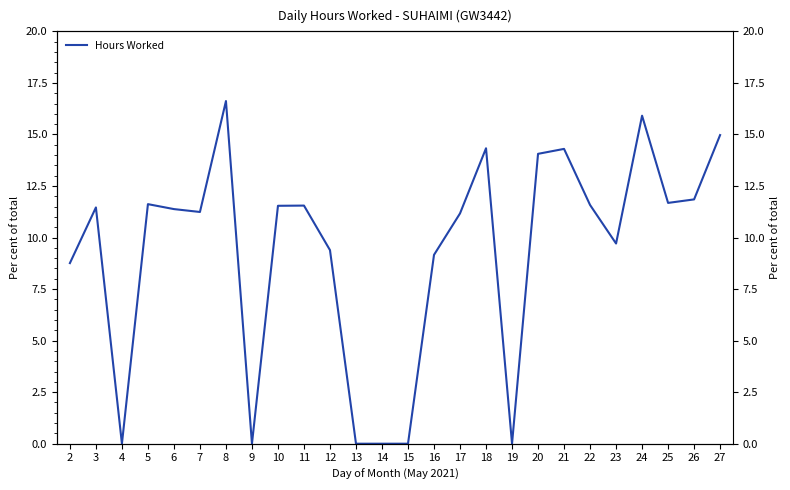

What is the average value?

9.3